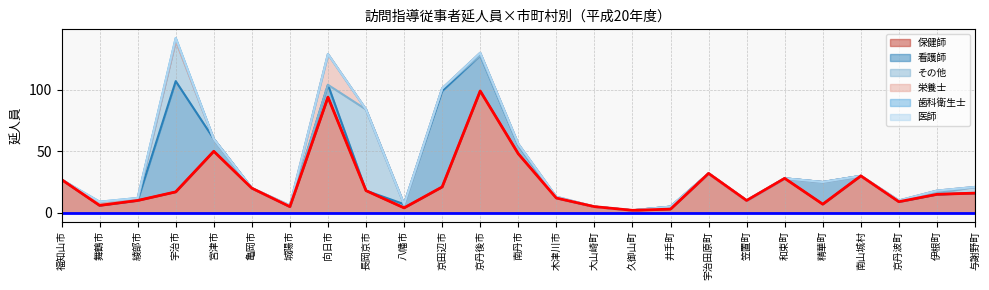

Is it true that 保健師(line) equals 0 at 京田辺市?

True